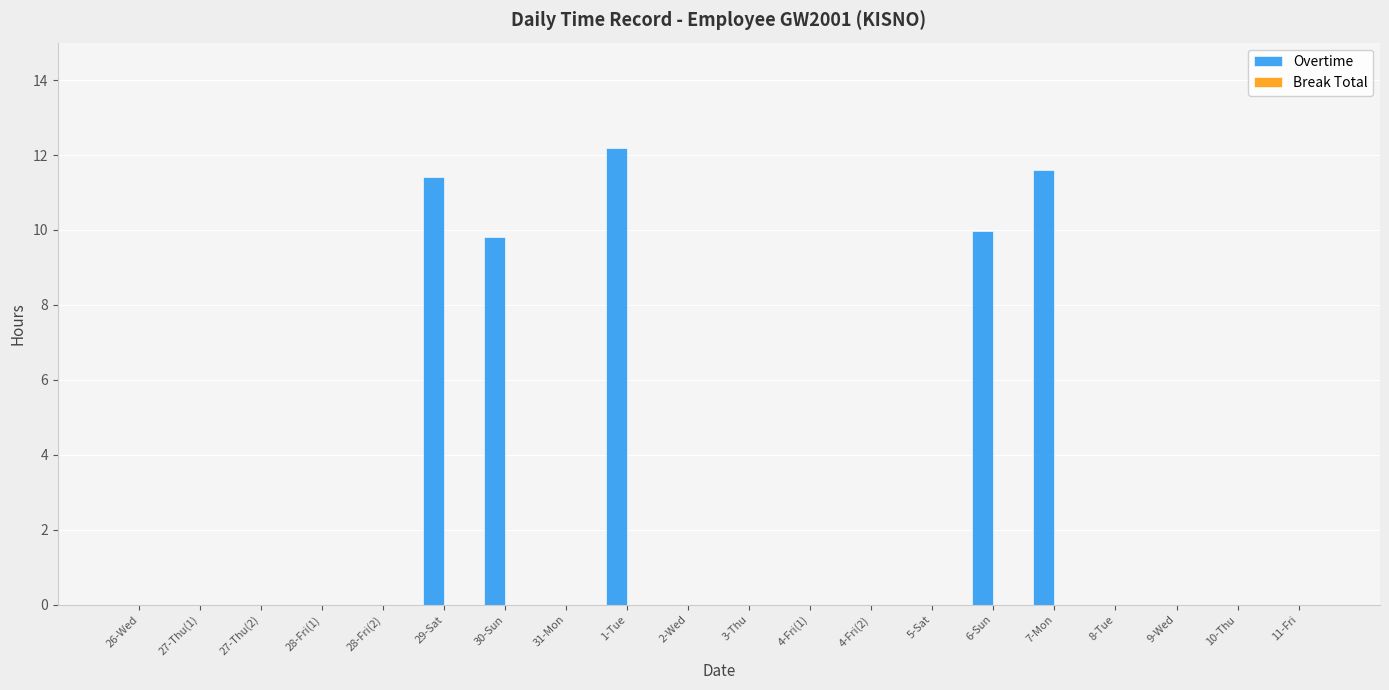

Count the number of categories in the chart.

20